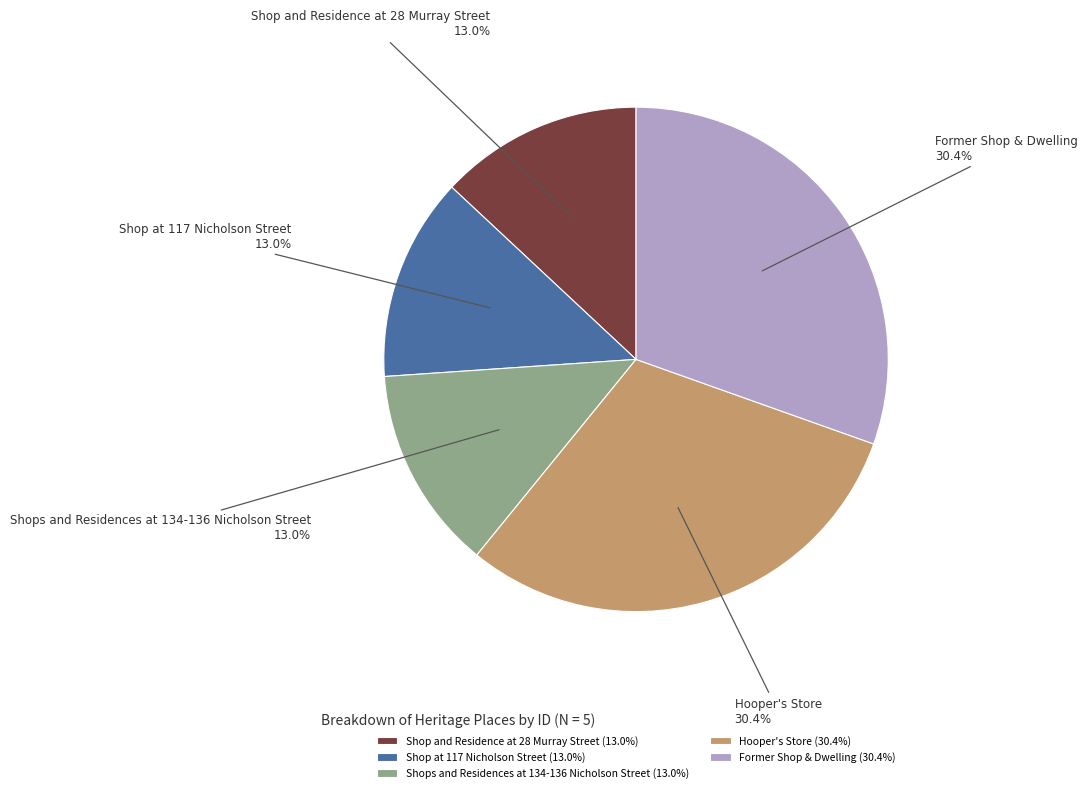

How many slices are in this pie chart?

5